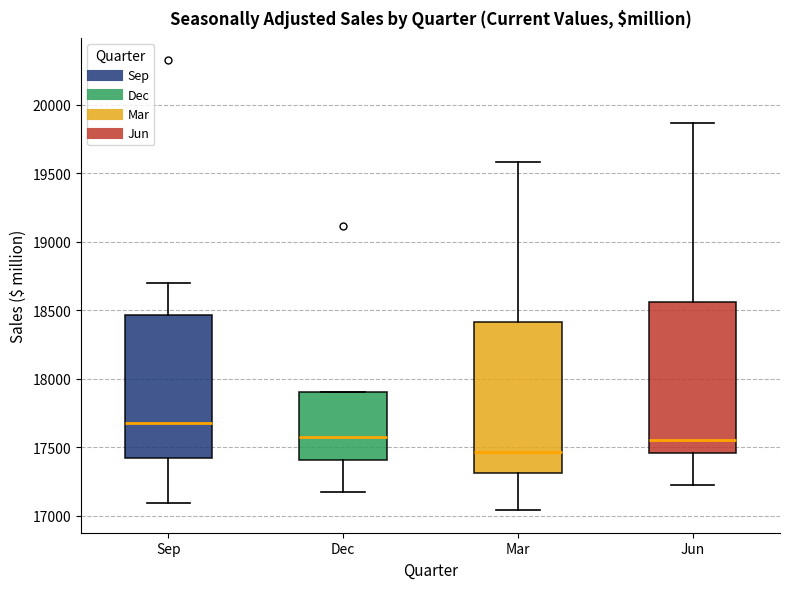

Reading left to right, read every box against the y-axis: the position of its median line, the range the box covers, and the ends of its whiskers. The values are not printed on the chart, so give them approximately, as read against the axis.

Sep: median 17700, box 17400 to 18450, whiskers 17100 to 18700
Dec: median 17550, box 17400 to 17900, whiskers 17150 to 17900
Mar: median 17450, box 17300 to 18400, whiskers 17050 to 19600
Jun: median 17550, box 17450 to 18550, whiskers 17200 to 19850